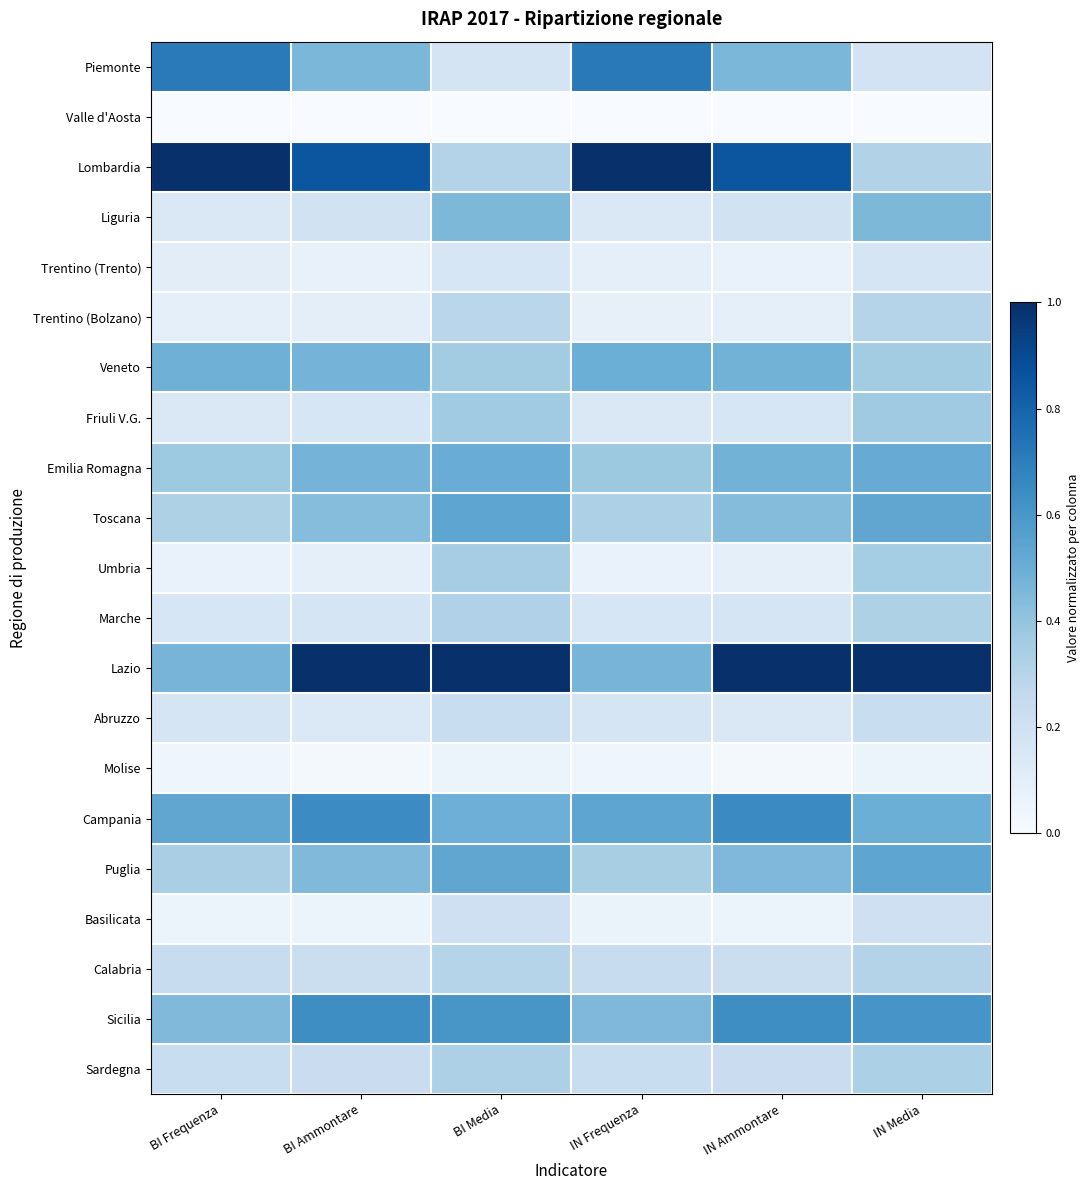

Reading left to right, list all the values displayed in this chart.

Piemonte: BI Frequenza=0.7	BI Ammontare=0.5	BI Media=0.2	IN Frequenza=0.7	IN Ammontare=0.5	IN Media=0.2
Valle d'Aosta: BI Frequenza=0.0	BI Ammontare=0.0	BI Media=0.0	IN Frequenza=0.0	IN Ammontare=0.0	IN Media=0.0
Lombardia: BI Frequenza=1.0	BI Ammontare=0.9	BI Media=0.3	IN Frequenza=1.0	IN Ammontare=0.9	IN Media=0.3
Liguria: BI Frequenza=0.1	BI Ammontare=0.2	BI Media=0.5	IN Frequenza=0.1	IN Ammontare=0.2	IN Media=0.5
Trentino (Trento): BI Frequenza=0.1	BI Ammontare=0.1	BI Media=0.2	IN Frequenza=0.1	IN Ammontare=0.1	IN Media=0.2
Trentino (Bolzano): BI Frequenza=0.1	BI Ammontare=0.1	BI Media=0.3	IN Frequenza=0.1	IN Ammontare=0.1	IN Media=0.3
Veneto: BI Frequenza=0.5	BI Ammontare=0.5	BI Media=0.4	IN Frequenza=0.5	IN Ammontare=0.5	IN Media=0.4
Friuli V.G.: BI Frequenza=0.1	BI Ammontare=0.2	BI Media=0.4	IN Frequenza=0.1	IN Ammontare=0.2	IN Media=0.4
Emilia Romagna: BI Frequenza=0.4	BI Ammontare=0.5	BI Media=0.5	IN Frequenza=0.4	IN Ammontare=0.5	IN Media=0.5
Toscana: BI Frequenza=0.3	BI Ammontare=0.4	BI Media=0.5	IN Frequenza=0.3	IN Ammontare=0.4	IN Media=0.5
Umbria: BI Frequenza=0.1	BI Ammontare=0.1	BI Media=0.3	IN Frequenza=0.1	IN Ammontare=0.1	IN Media=0.4
Marche: BI Frequenza=0.2	BI Ammontare=0.2	BI Media=0.3	IN Frequenza=0.2	IN Ammontare=0.2	IN Media=0.3
Lazio: BI Frequenza=0.5	BI Ammontare=1.0	BI Media=1.0	IN Frequenza=0.5	IN Ammontare=1.0	IN Media=1.0
Abruzzo: BI Frequenza=0.2	BI Ammontare=0.1	BI Media=0.2	IN Frequenza=0.2	IN Ammontare=0.1	IN Media=0.2
Molise: BI Frequenza=0.0	BI Ammontare=0.0	BI Media=0.1	IN Frequenza=0.0	IN Ammontare=0.0	IN Media=0.1
Campania: BI Frequenza=0.5	BI Ammontare=0.6	BI Media=0.5	IN Frequenza=0.5	IN Ammontare=0.6	IN Media=0.5
Puglia: BI Frequenza=0.3	BI Ammontare=0.4	BI Media=0.5	IN Frequenza=0.3	IN Ammontare=0.5	IN Media=0.5
Basilicata: BI Frequenza=0.1	BI Ammontare=0.1	BI Media=0.2	IN Frequenza=0.1	IN Ammontare=0.1	IN Media=0.2
Calabria: BI Frequenza=0.2	BI Ammontare=0.2	BI Media=0.3	IN Frequenza=0.2	IN Ammontare=0.2	IN Media=0.3
Sicilia: BI Frequenza=0.4	BI Ammontare=0.6	BI Media=0.6	IN Frequenza=0.4	IN Ammontare=0.6	IN Media=0.6
Sardegna: BI Frequenza=0.2	BI Ammontare=0.2	BI Media=0.3	IN Frequenza=0.2	IN Ammontare=0.2	IN Media=0.3